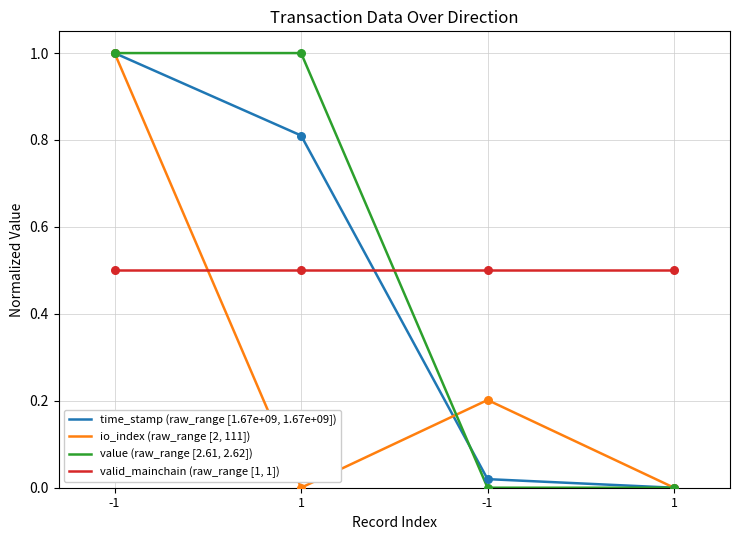

At how many categories does at least one series exceed 0?

4